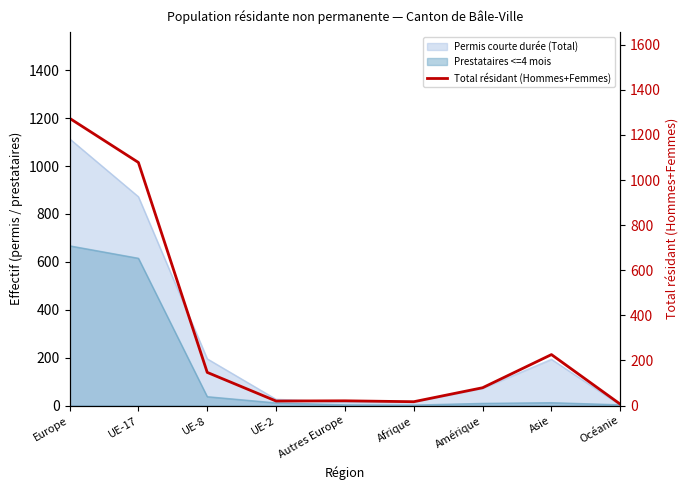

What is the label of the 9th point from the left?

Océanie